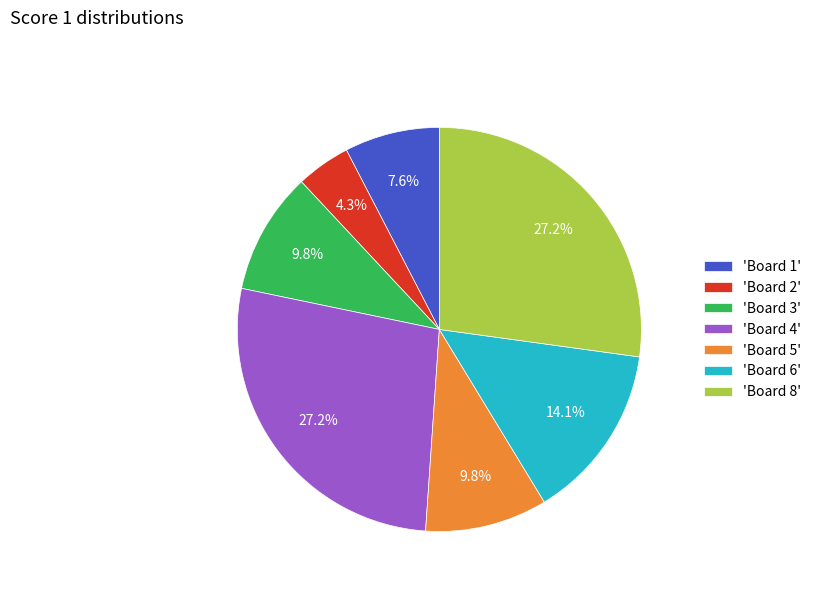

Between 'Board 3' and 'Board 6', which is larger?

'Board 6'